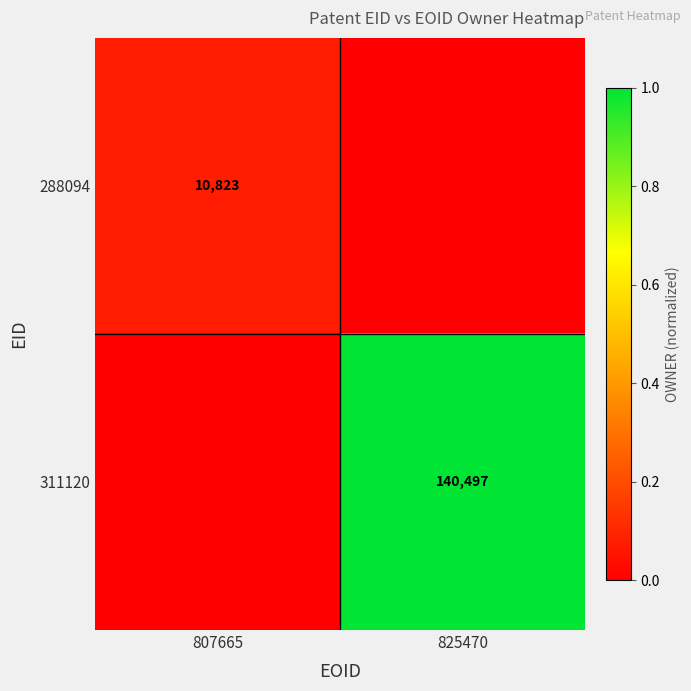

Is the value of 311120 at 825470 greater than the value of 288094 at 807665?

Yes